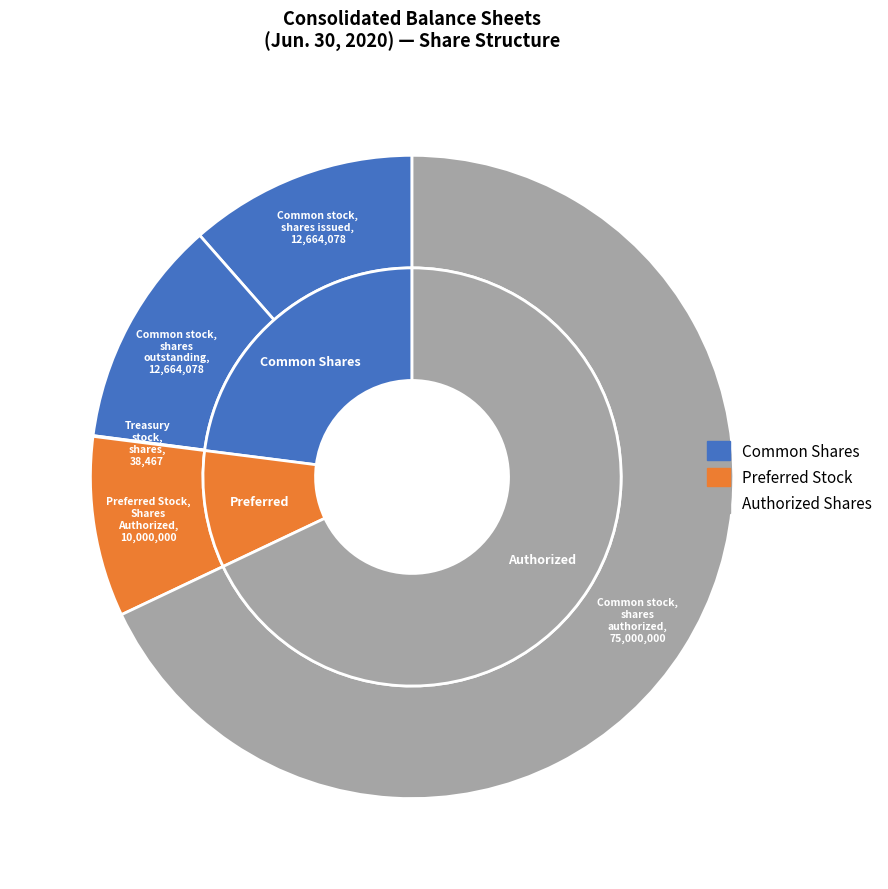

The Common stock, shares issued slice represents 1% of the pie. True or false?

False